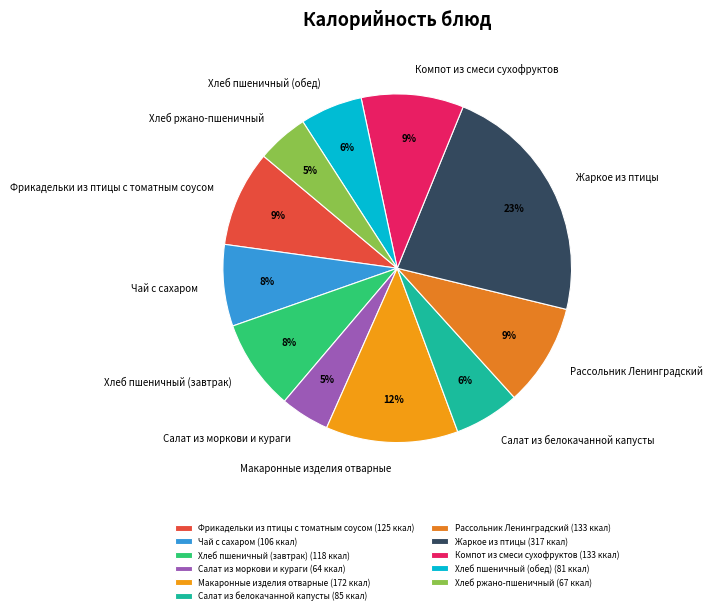

The Чай с сахаром slice represents 1% of the pie. True or false?

False